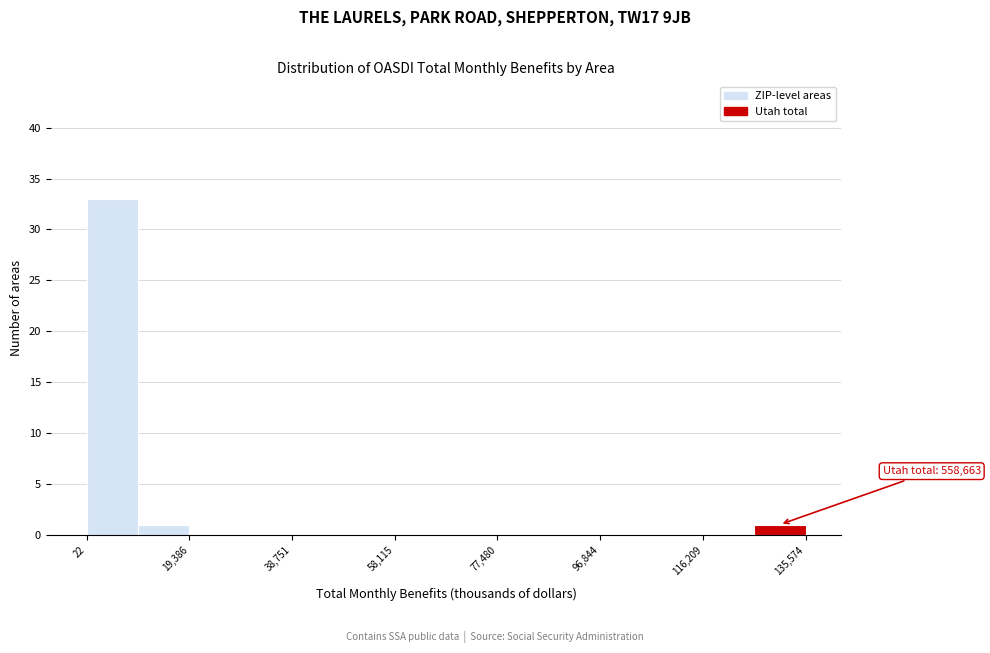

Over which range of the x-axis is the bar tallest?

0 to 10000